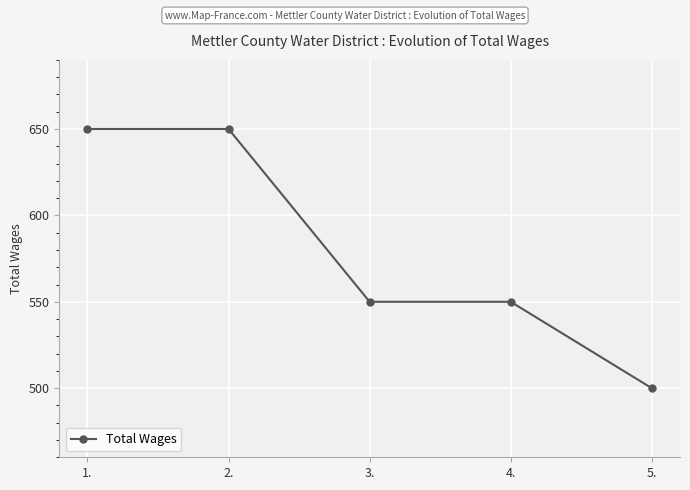

What is the value of the 5th point from the left?

500